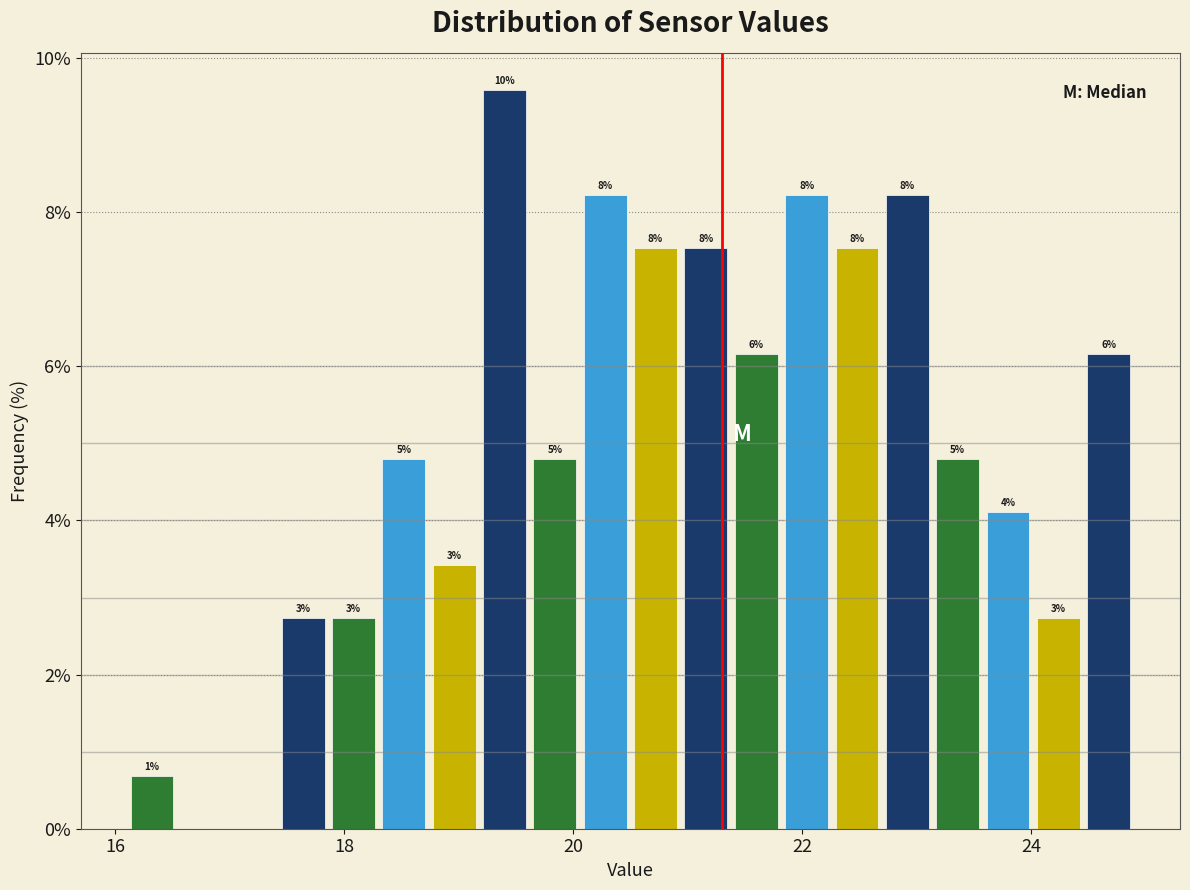

Around what value on the x-axis is the tallest bar? Give the approximate position of its centre, as read against the axis.

19.4